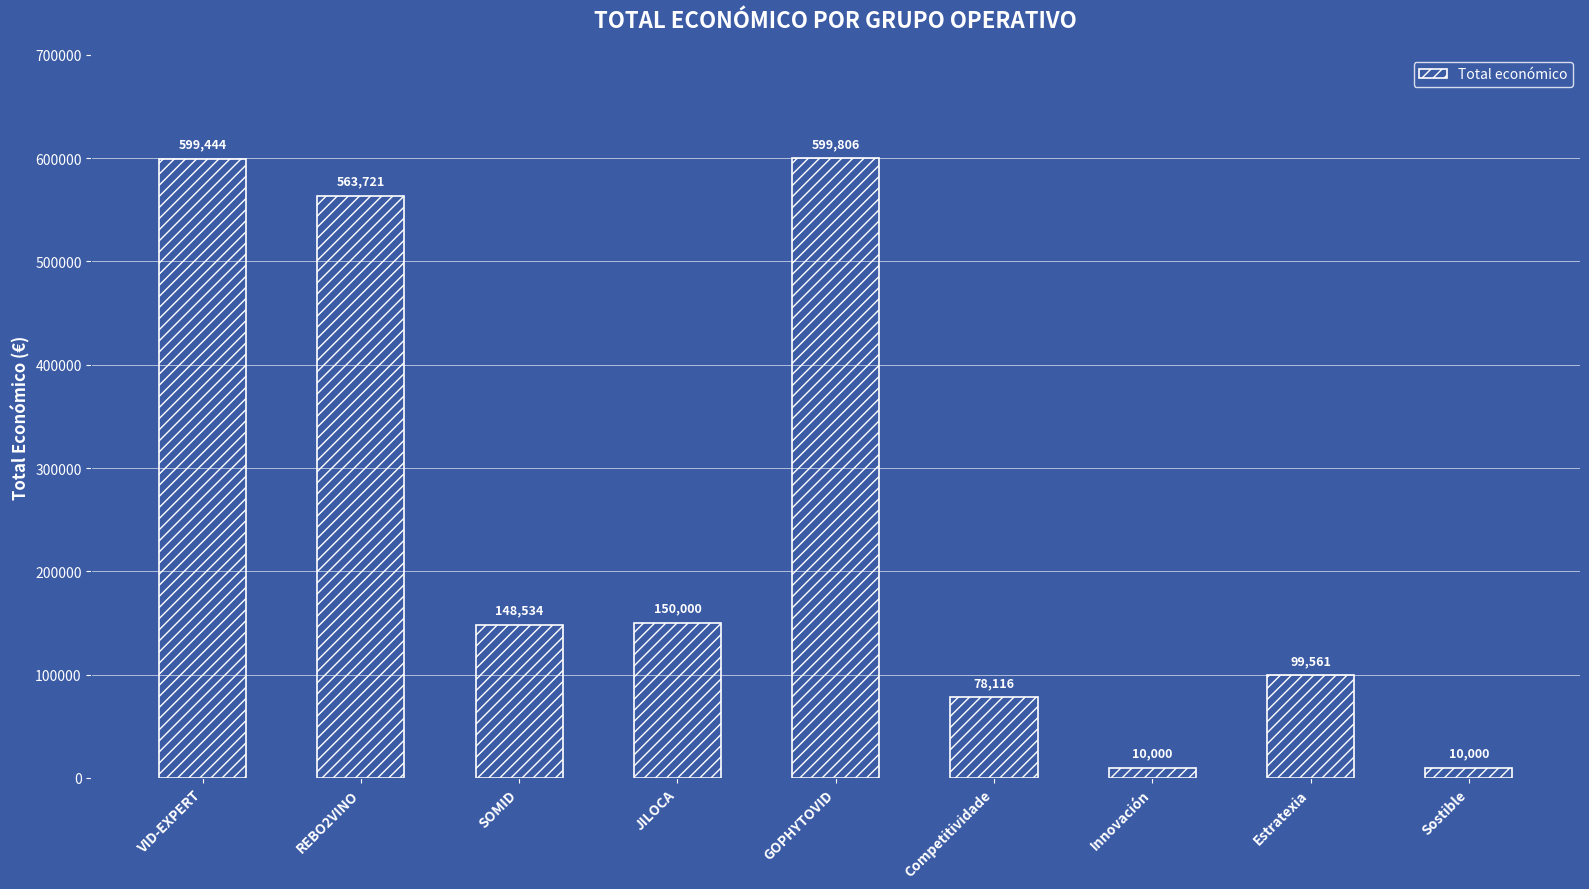

Where does the data first go above 148534?

VID-EXPERT